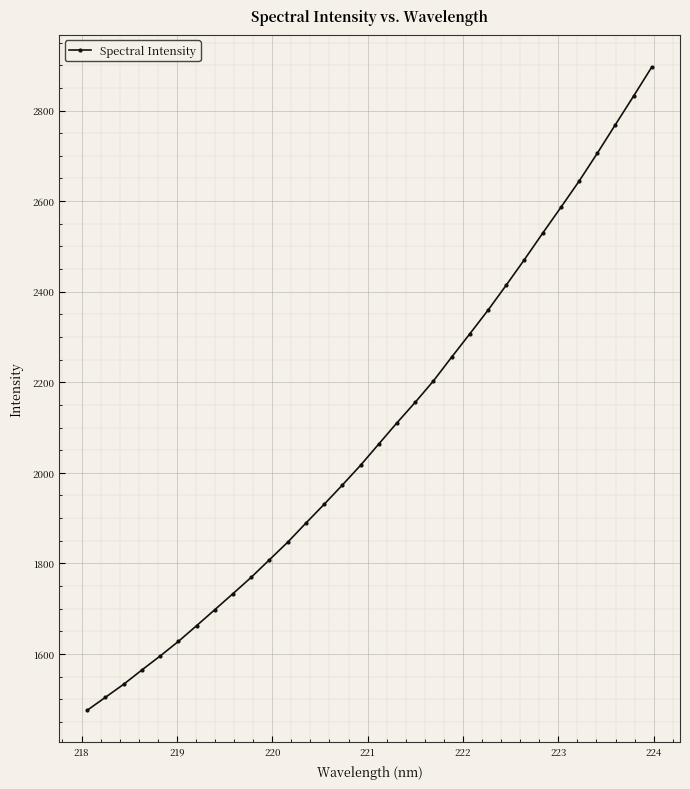

What is the average value?

2091.5